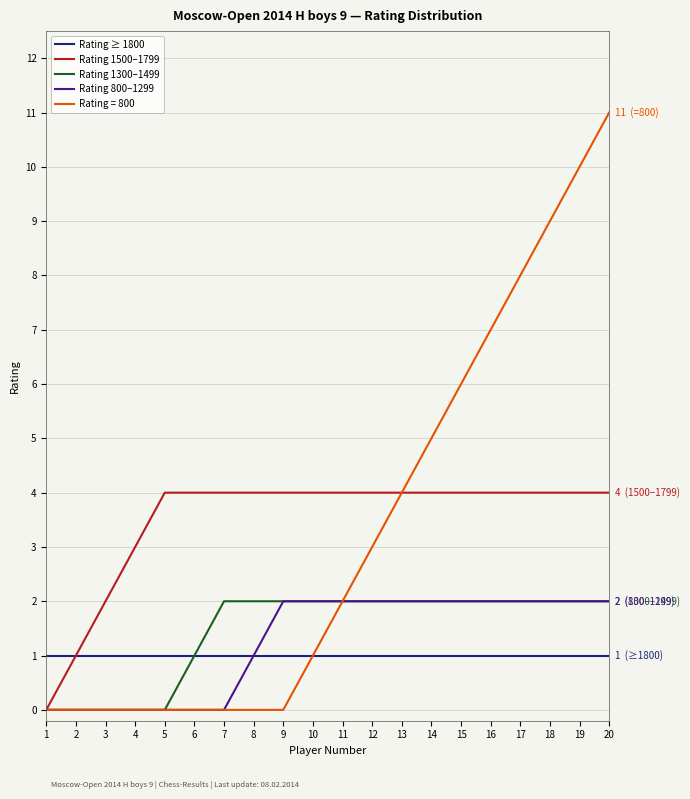

Which category has the highest value across all series?

20